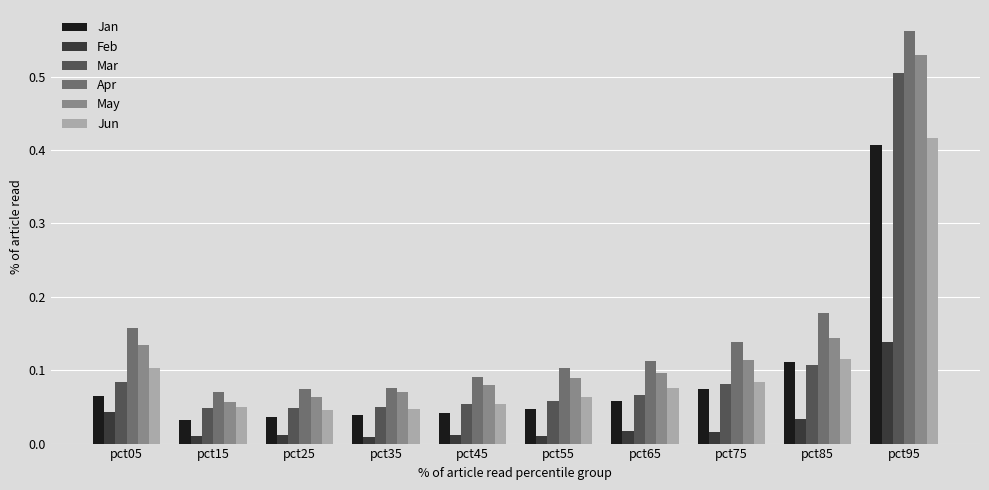

Are the bars grouped side by side (vs. stacked)?

Yes